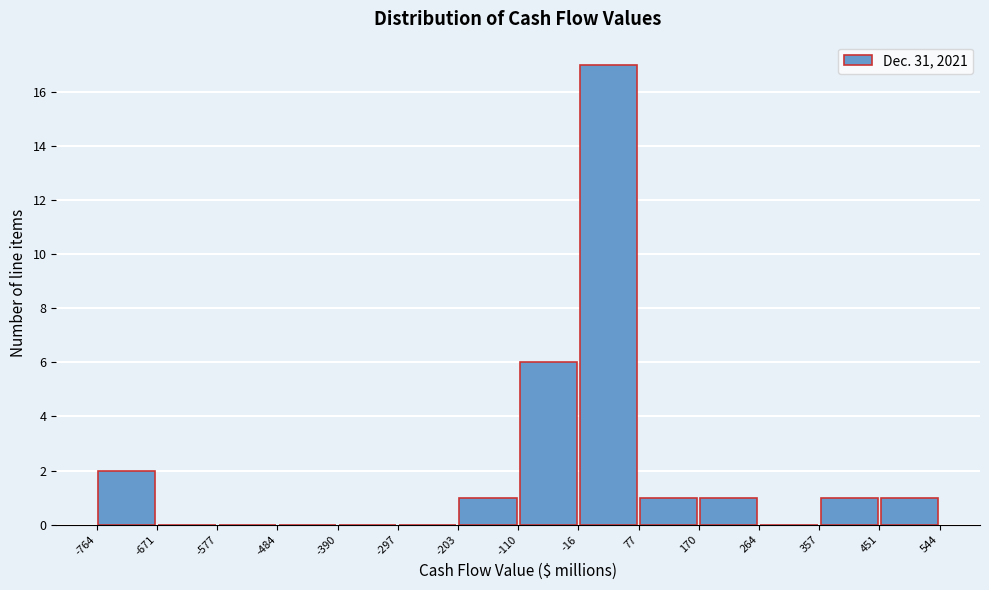

Reading left to right, list every bar in this chart as the range it spans on the x-axis followed by its height. The values are not printed on the chart, so give them approximately, as read against the axis.

-764 to -671: 2
-671 to -577: 0
-577 to -484: 0
-484 to -390: 0
-390 to -297: 0
-297 to -203: 0
-203 to -110: 1
-110 to -16: 6
-16 to 77: 17
77 to 170: 1
170 to 264: 1
264 to 357: 0
357 to 451: 1
451 to 544: 1